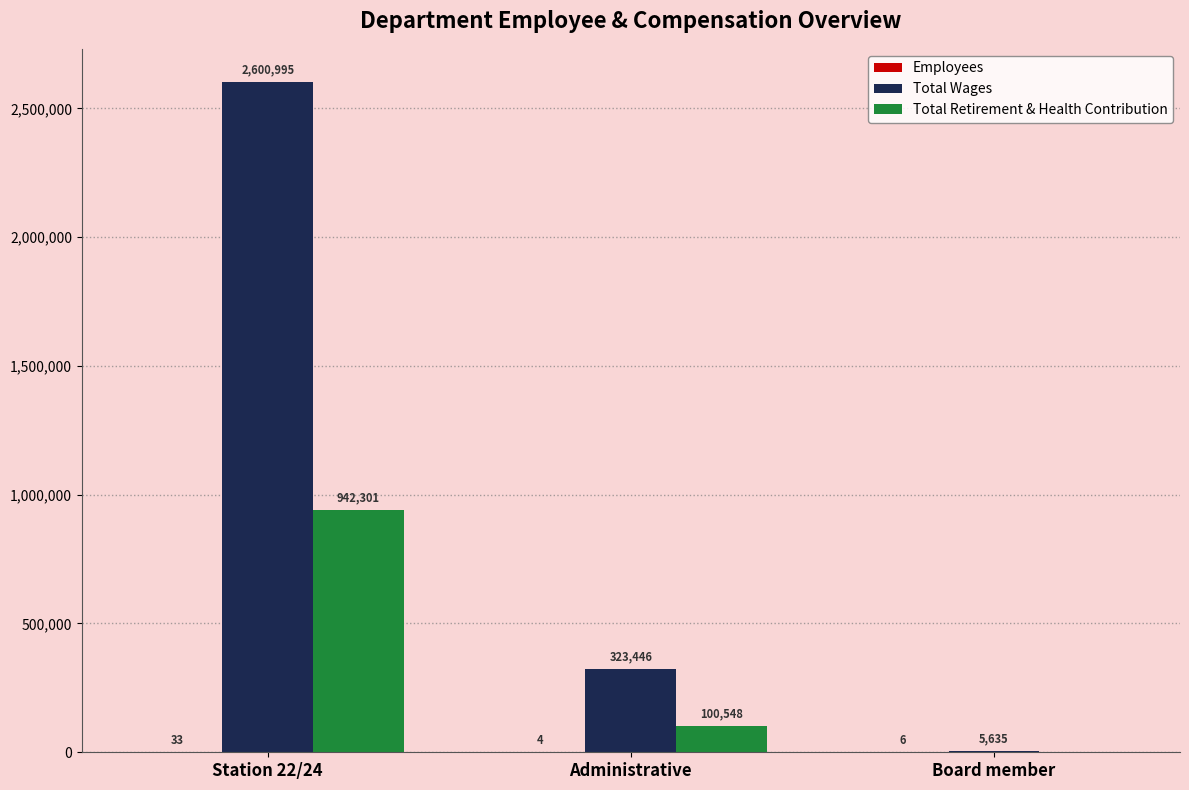

At which category is the sum across all series the highest?

Station 22/24